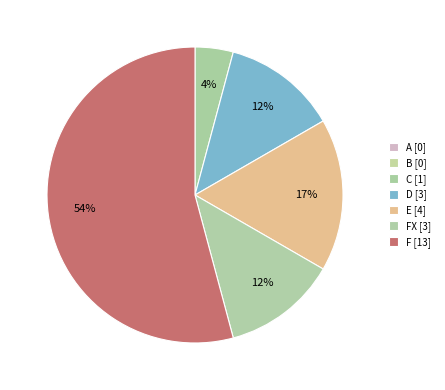

What is the largest slice in the pie chart?

F